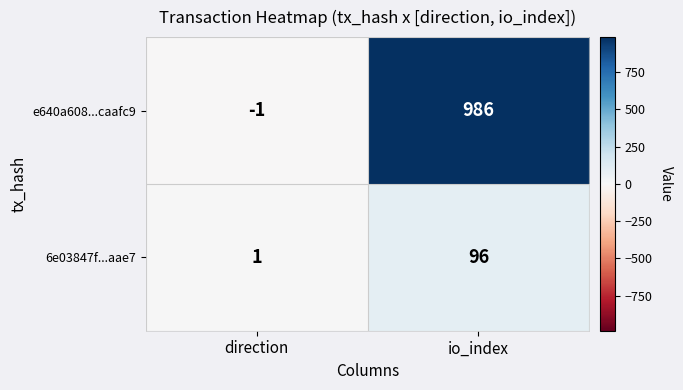

What is the difference between the highest and lowest values at direction?

2